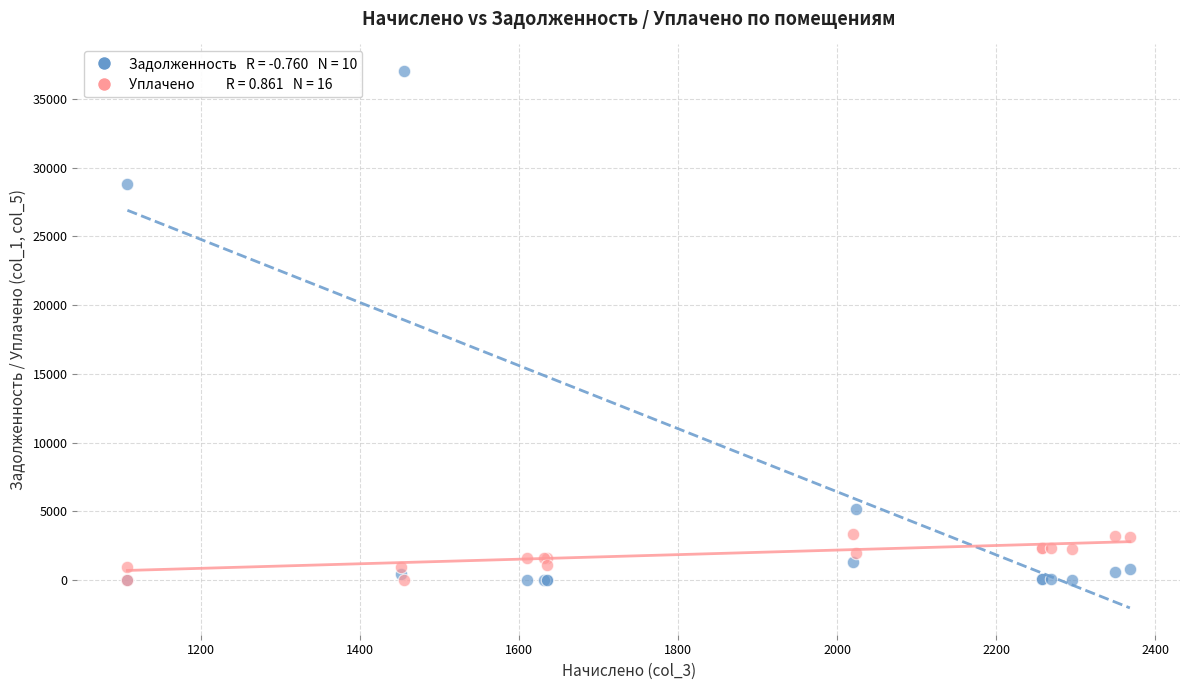

Across all series, what Y value is closest to 18501?

28803.5